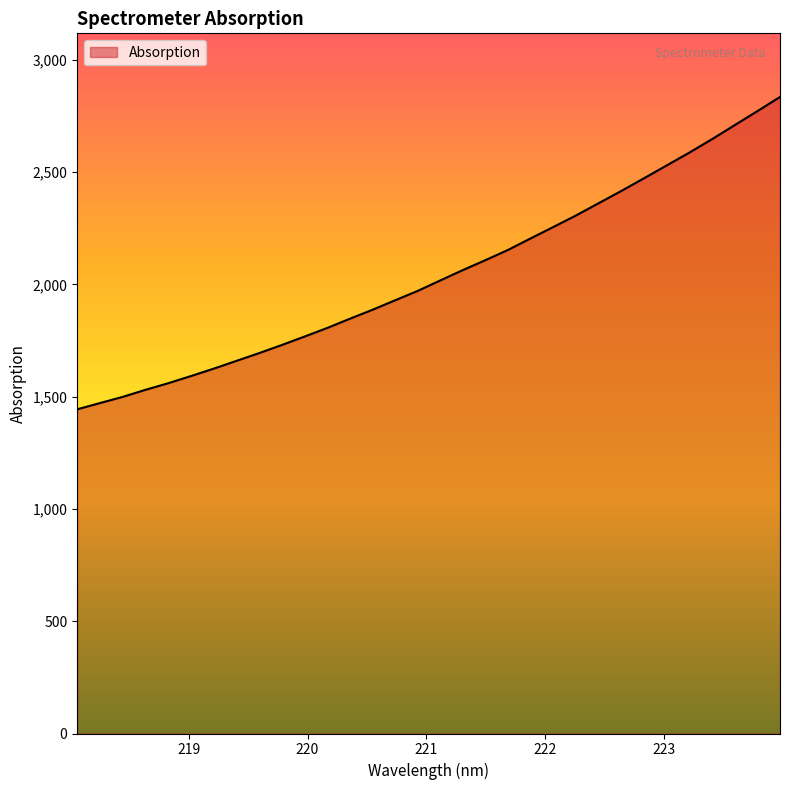

What is the minimum value shown in the chart?

1443.9